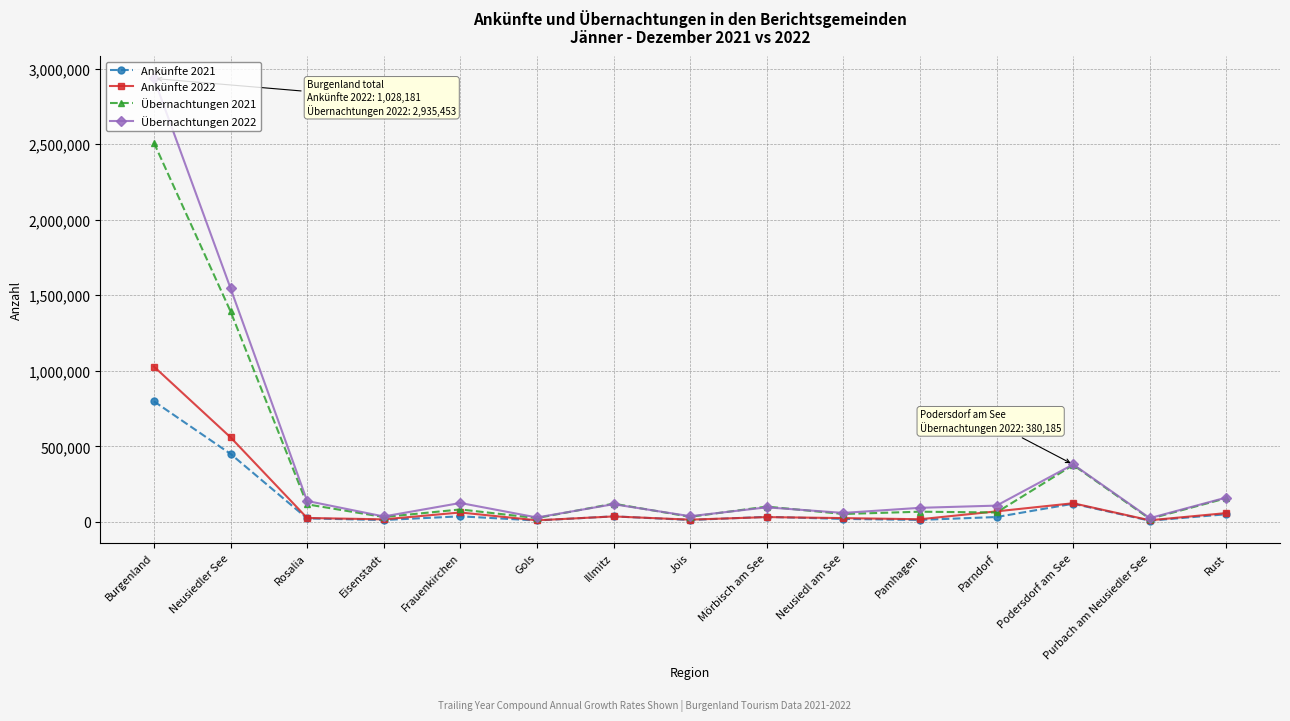

At Burgenland, list the series in order from smallest to largest.

Ankünfte 2021, Ankünfte 2022, Übernachtungen 2021, Übernachtungen 2022